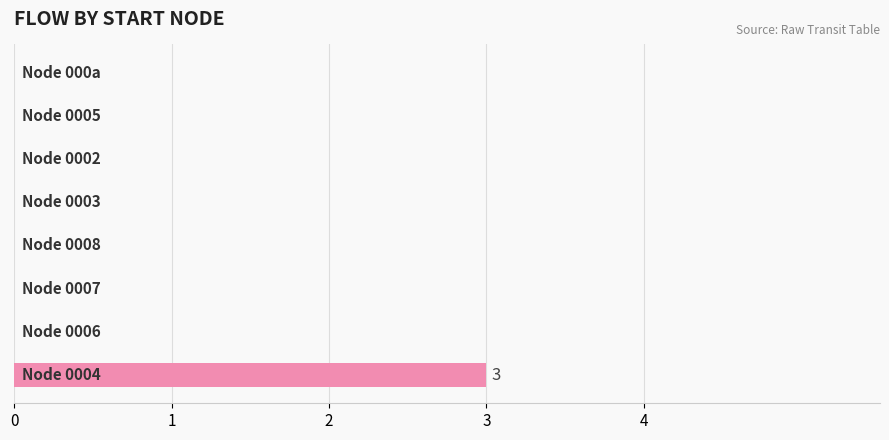

What is the greatest value displayed?

3